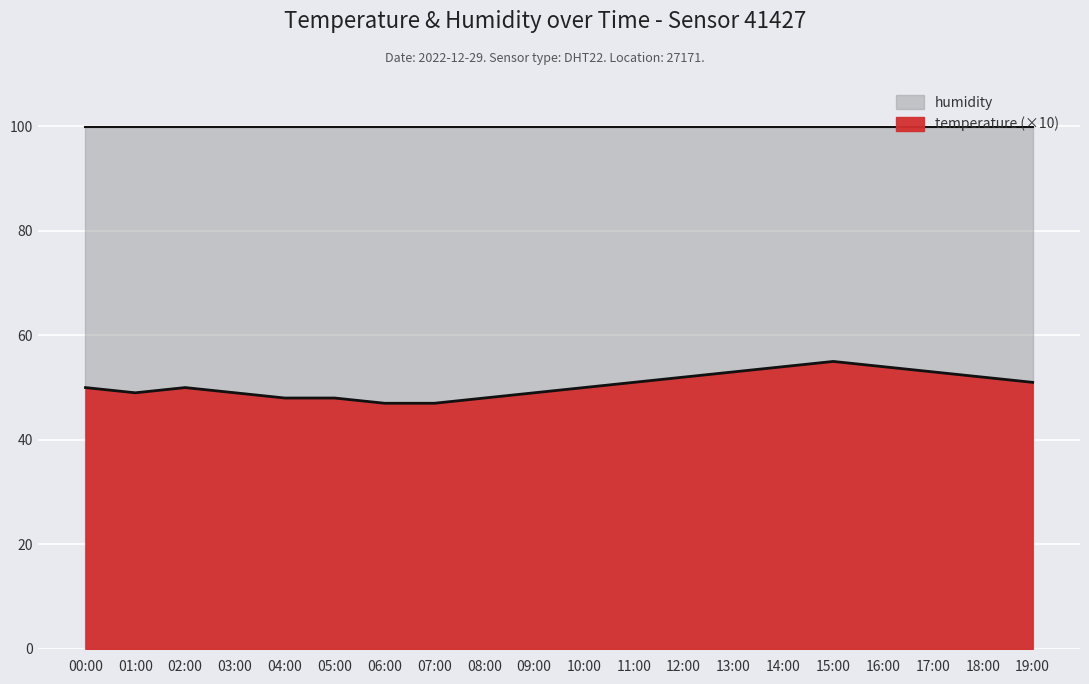

Is it true that the value at 05:00 is 48?

True